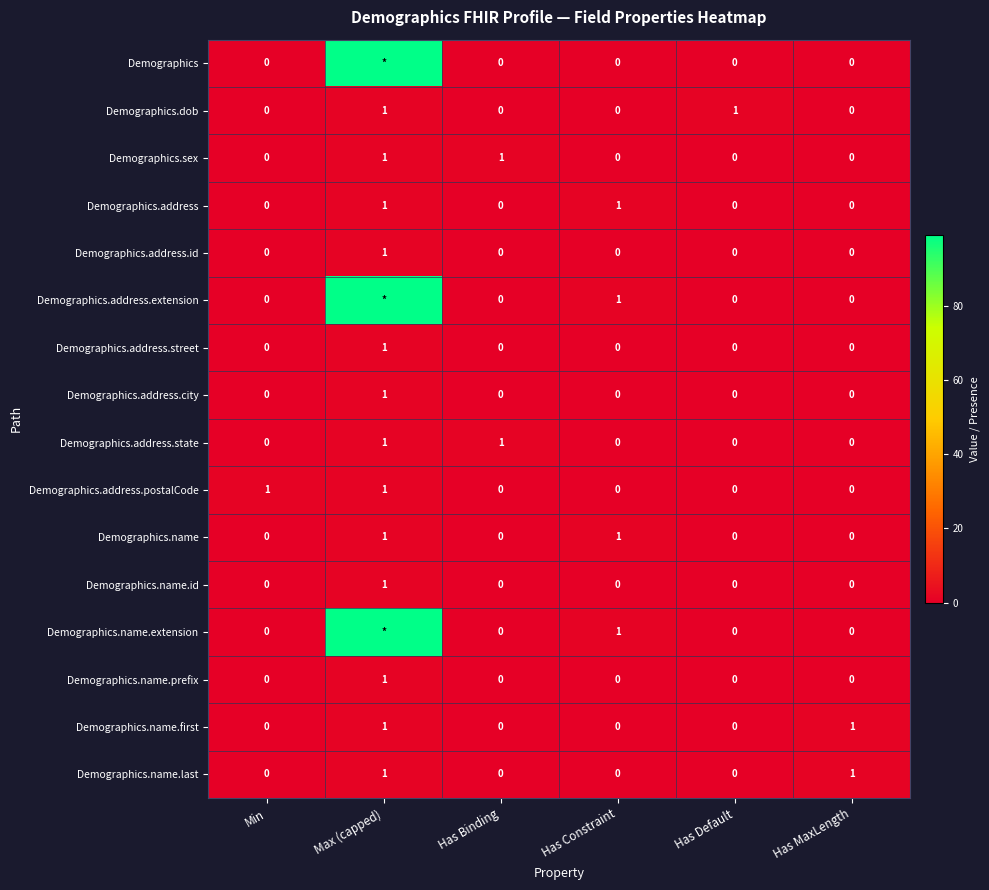

The Demographics.address series shows 1 at Max (capped). True or false?

True